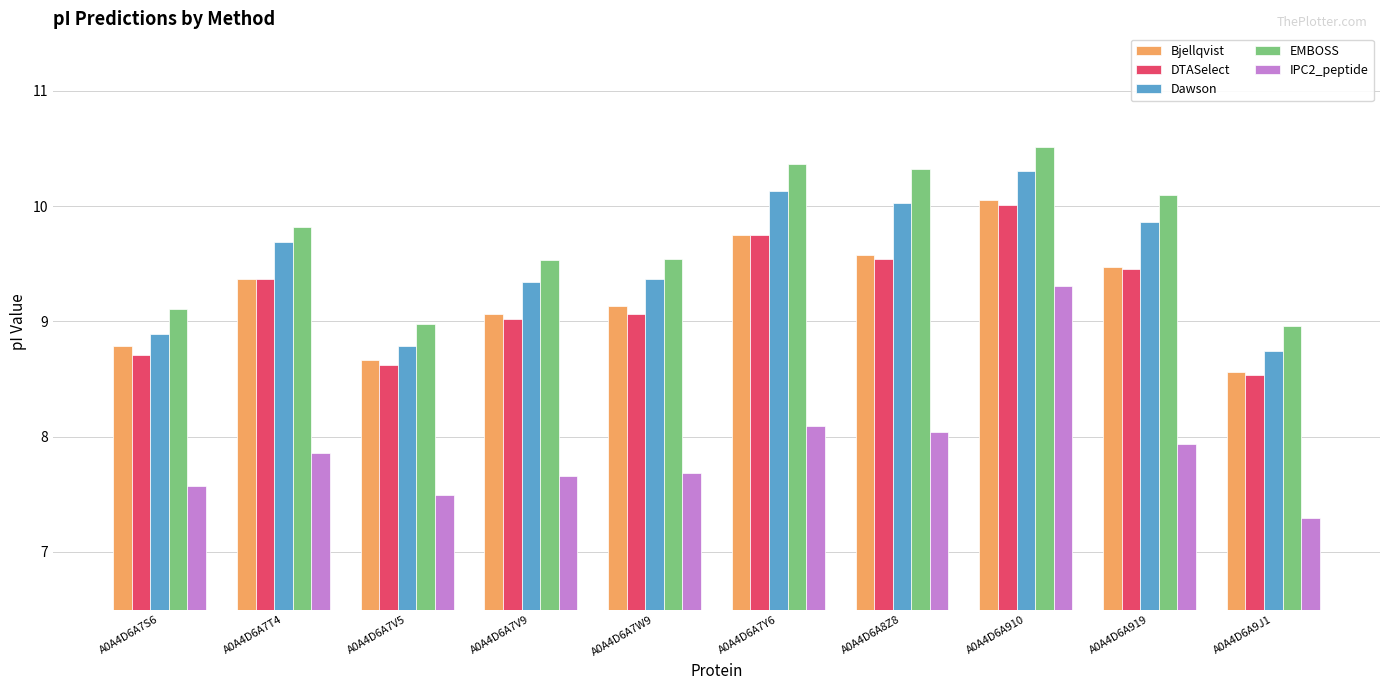

Is it true that IPC2_peptide equals 16.0 at A0A4D6A910?

False